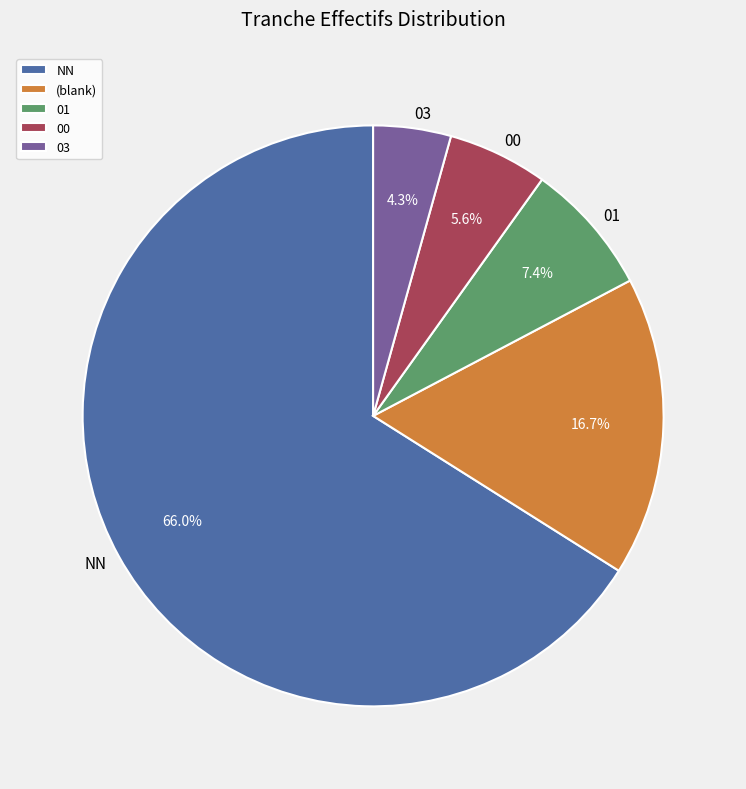

What is the largest slice in the pie chart?

NN